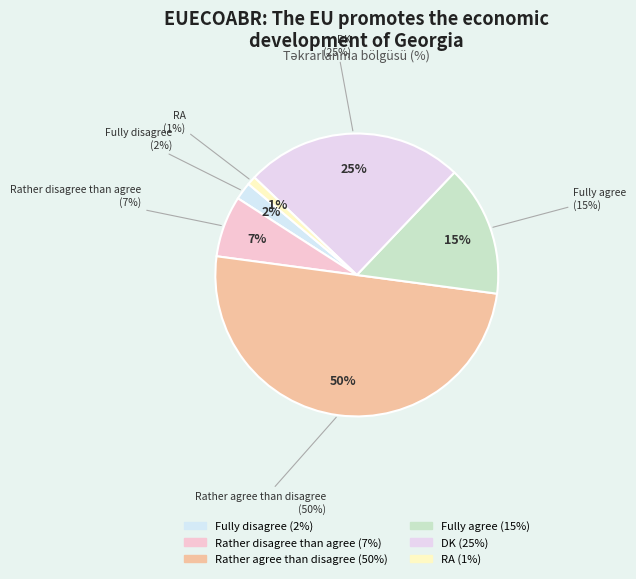

What is the change in value from Fully agree to DK?

+10